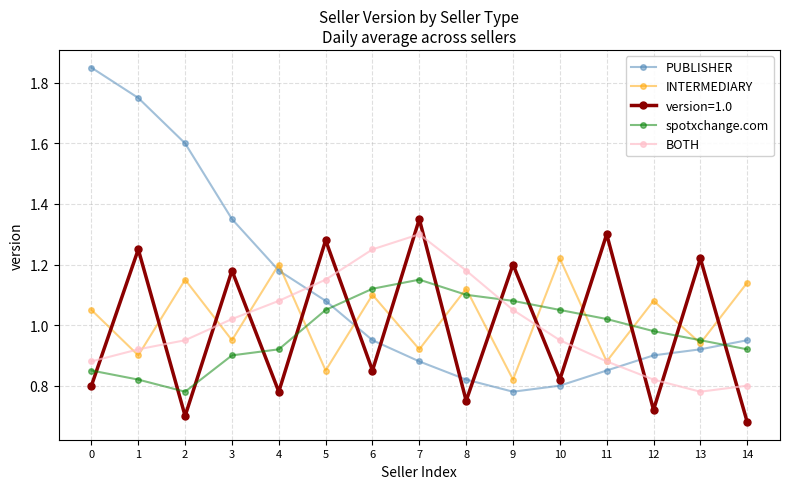

What is the total value across all series at 10?

4.8